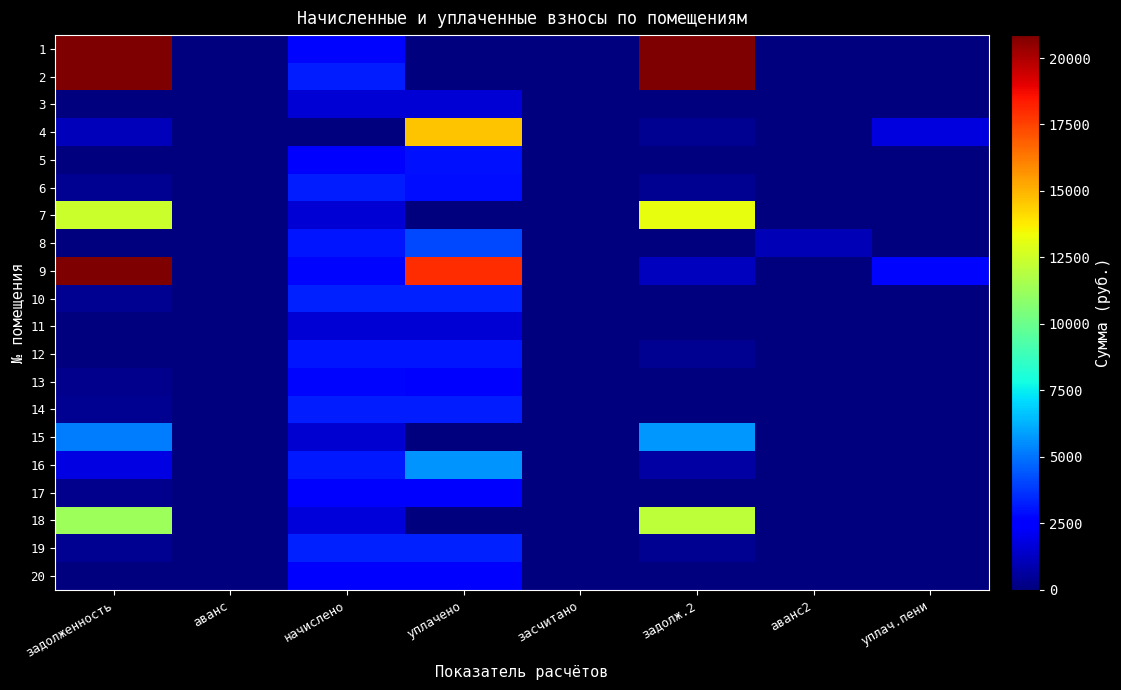

What is the difference between the highest and lowest values at аванс?

2.5